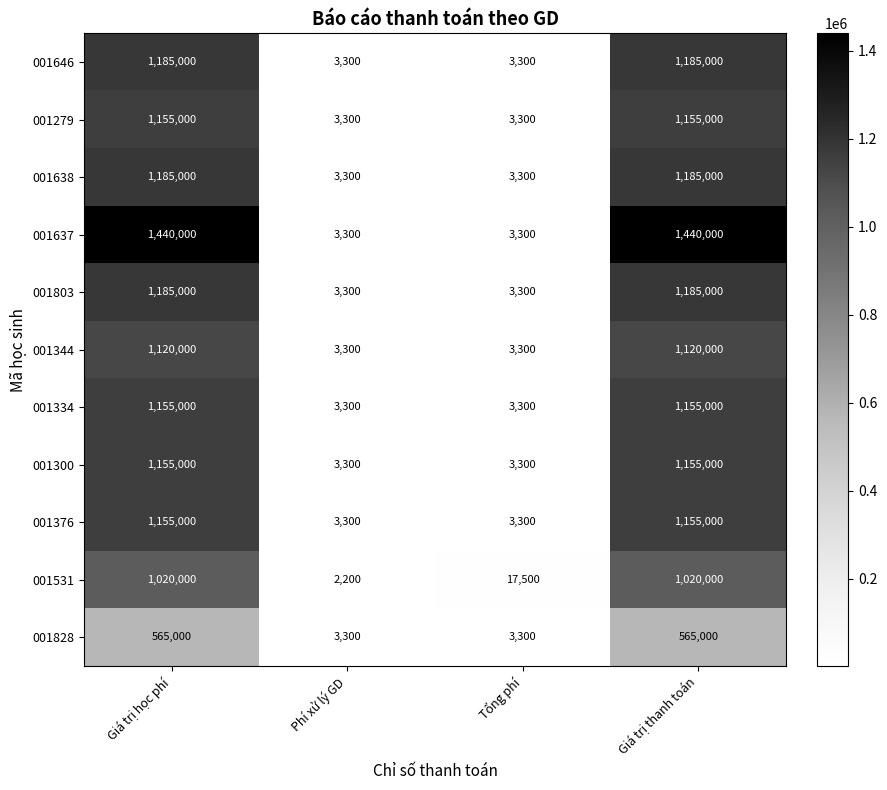

How many 001828 values are between 3300 and 565000?

4